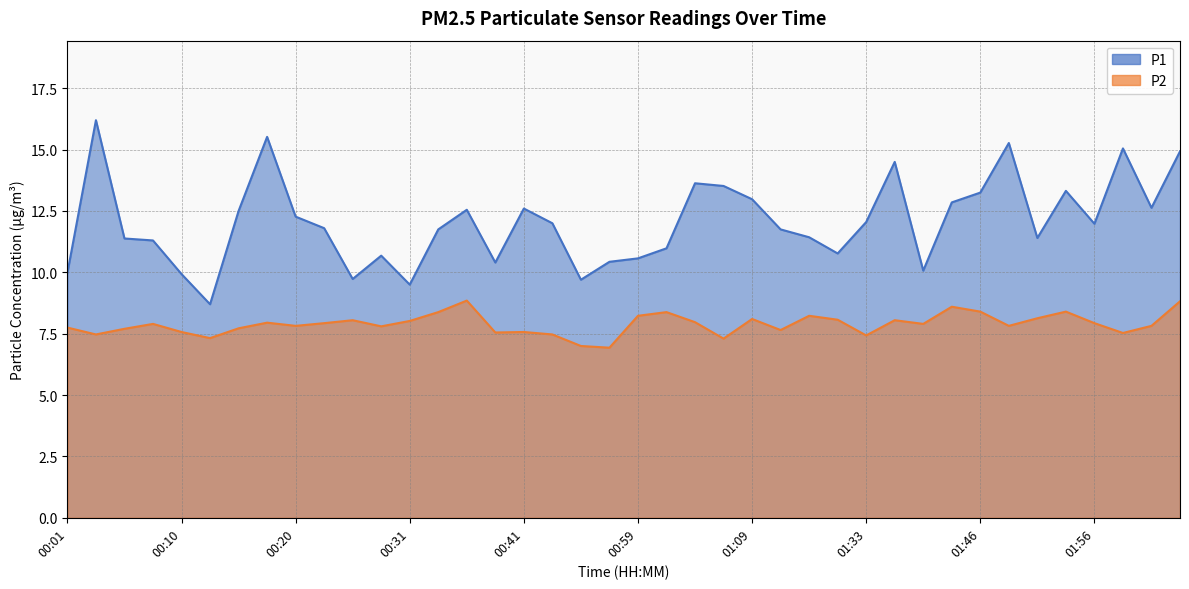

What is the average value of the P1 series?

12.0